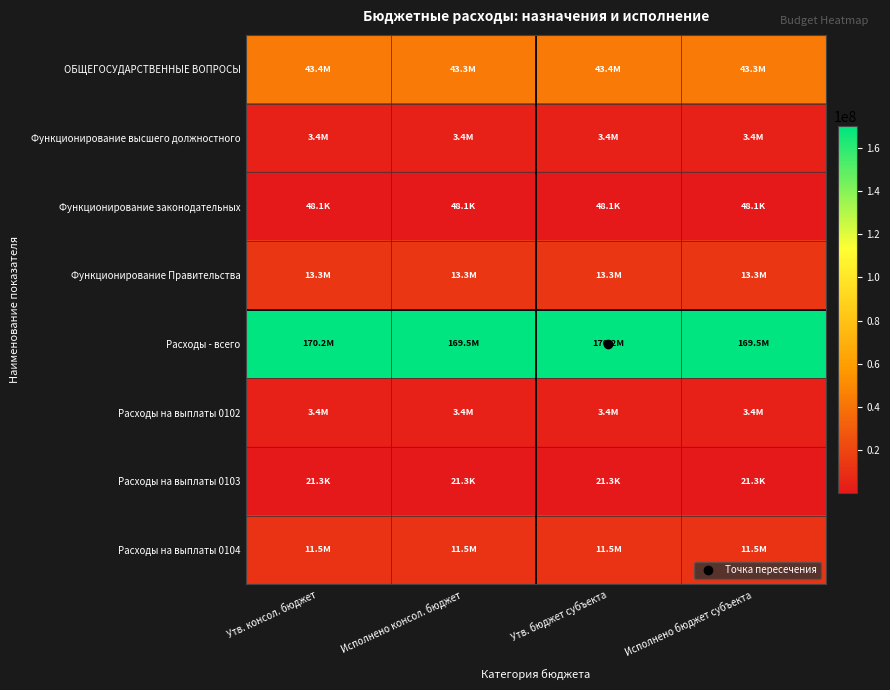

Which has a higher value, Утв. бюджет субъекта or Исполнено бюджет субъекта?

Утв. бюджет субъекта